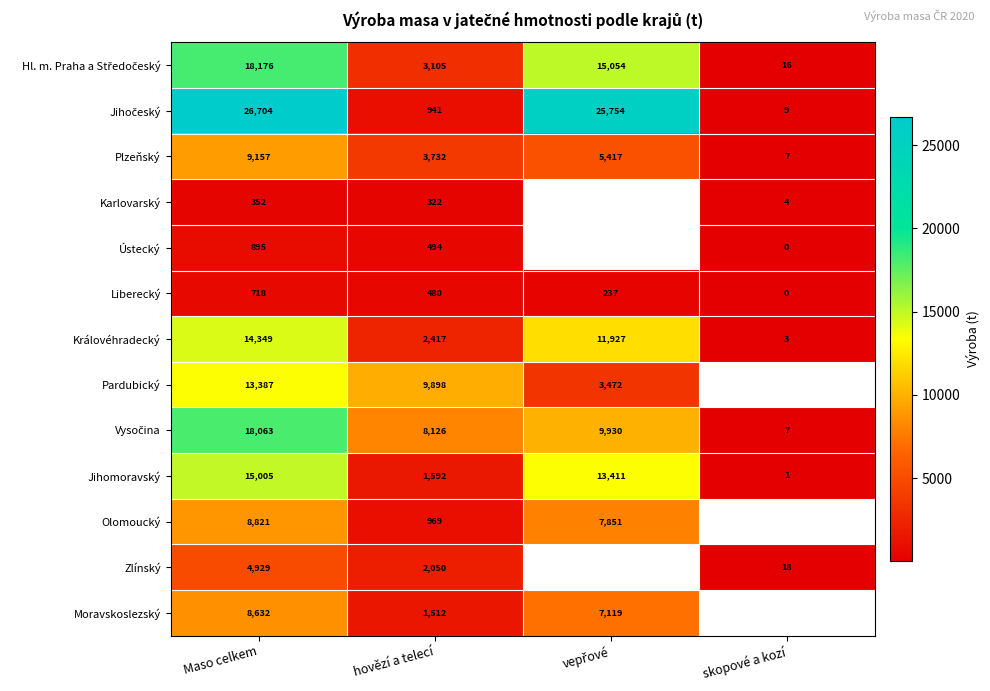

How many values in the Ústecký series exceed 0?

3